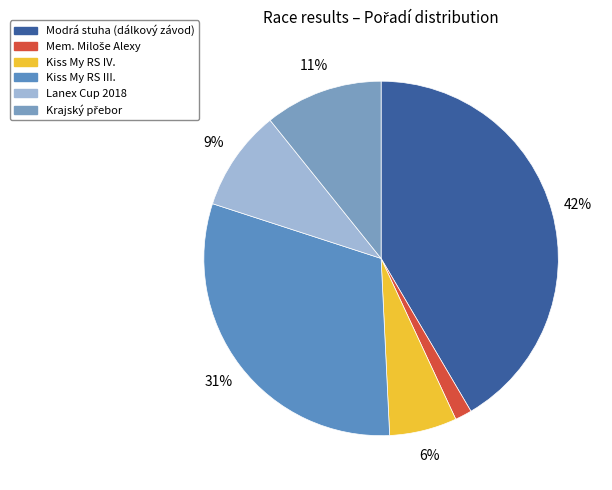

To the nearest percent, what percentage of the pie is Krajský přebor?

11%